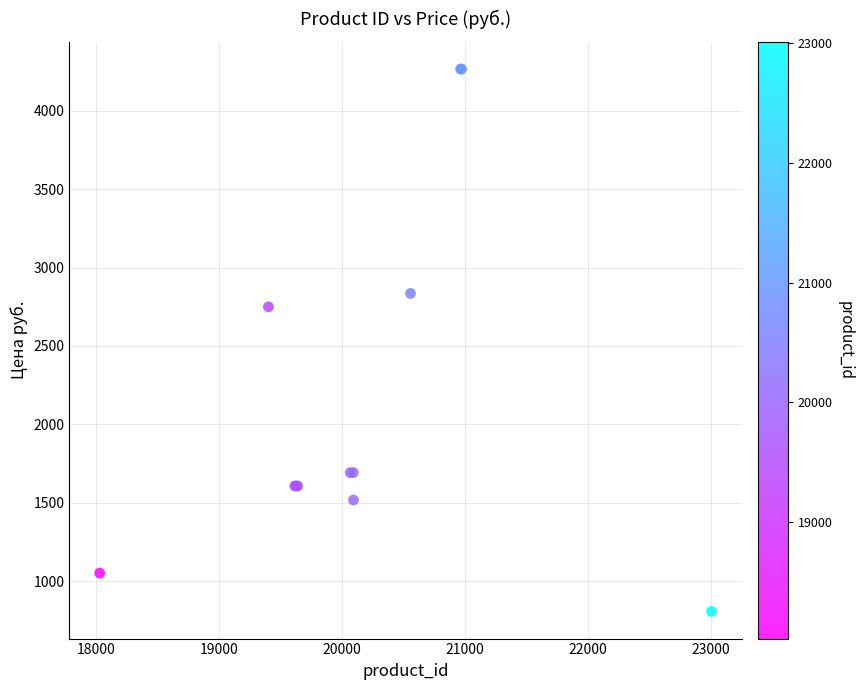

What Y value in the scatter plot is closest to 2536?

2750.0